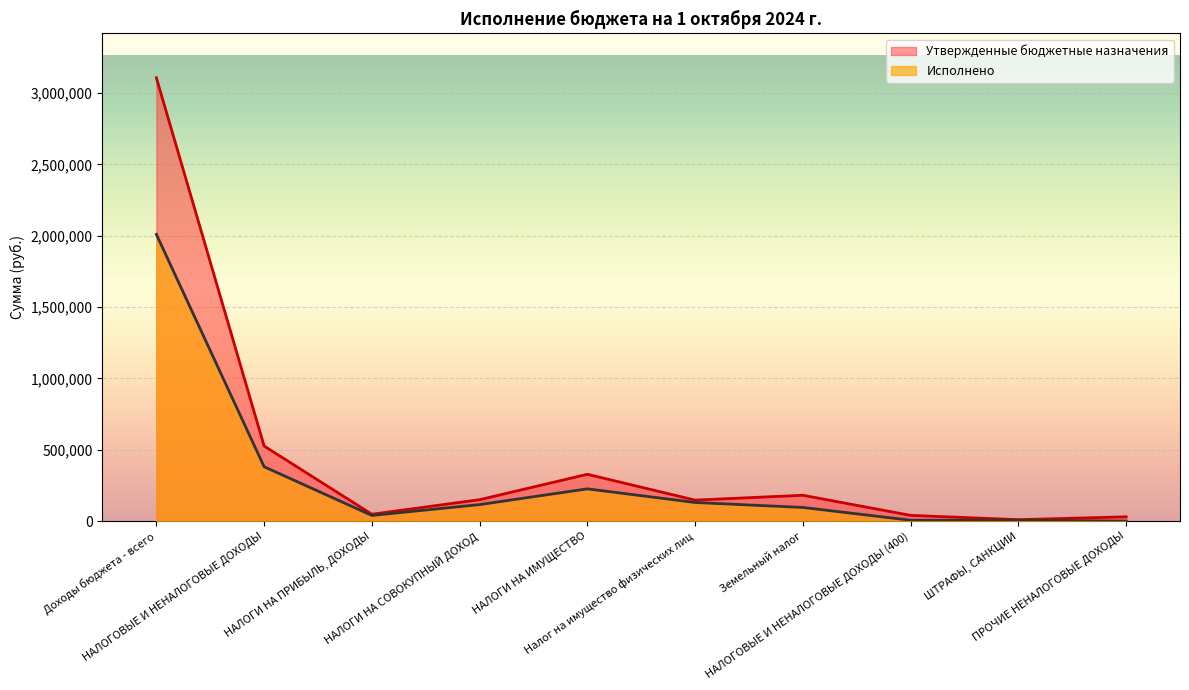

Reading right to left, list all the values displayed in this chart.

Исполнено: 0.0	6000.0	6000.0	95605.3	130302.3	225907.6	115560.8	39489.6	380957.9	2009485.9
Утвержденные бюджетные назначения: 30000.0	10000.0	40000.0	181000.0	147000.0	328000.0	150000.0	48000.0	526000.0	3106261.8